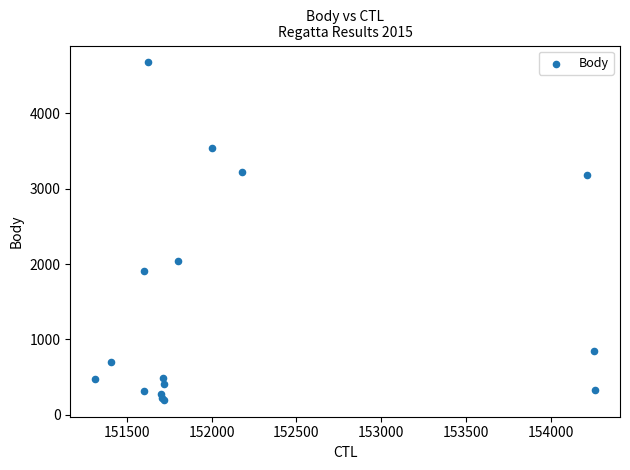

What Y value in the scatter plot is closest to 2438?

2046